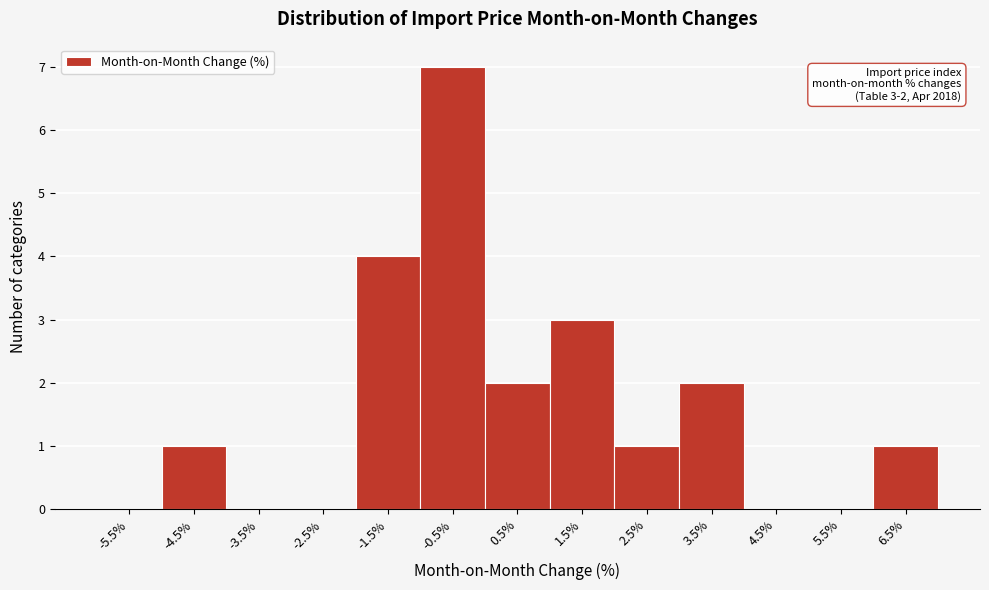

Reading left to right, extract all data points from this chart.

-5.5%=0	-4.5%=1	-3.5%=0	-2.5%=0	-1.5%=4	-0.5%=7	0.5%=2	1.5%=3	2.5%=1	3.5%=2	4.5%=0	5.5%=0	6.5%=1